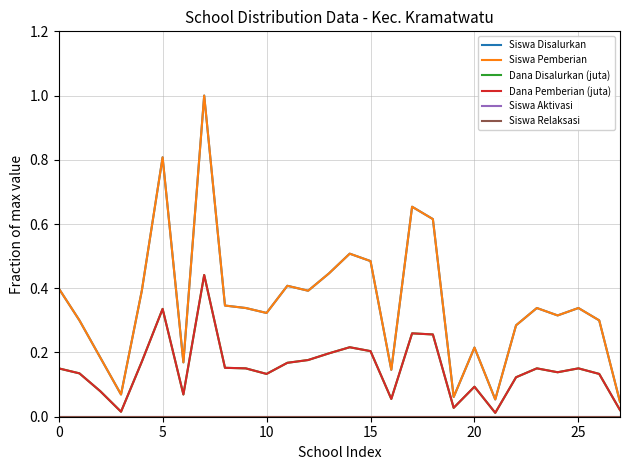

At which label does Dana Disalurkan (juta) reach its peak?

7